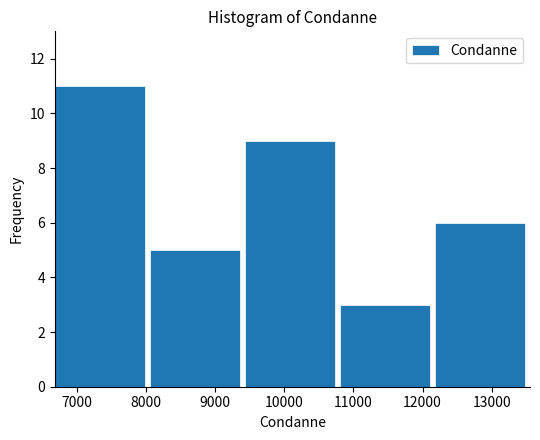

Reading left to right, transcribe this chart: for each bar, give the range it covers on the x-axis and its height. Neither the bar edges nor the heights are printed on the chart, so give them approximately, as read against the axes.

6700 to 8100: 11
8100 to 9400: 5
9400 to 10800: 9
10800 to 12200: 3
12200 to 13600: 6